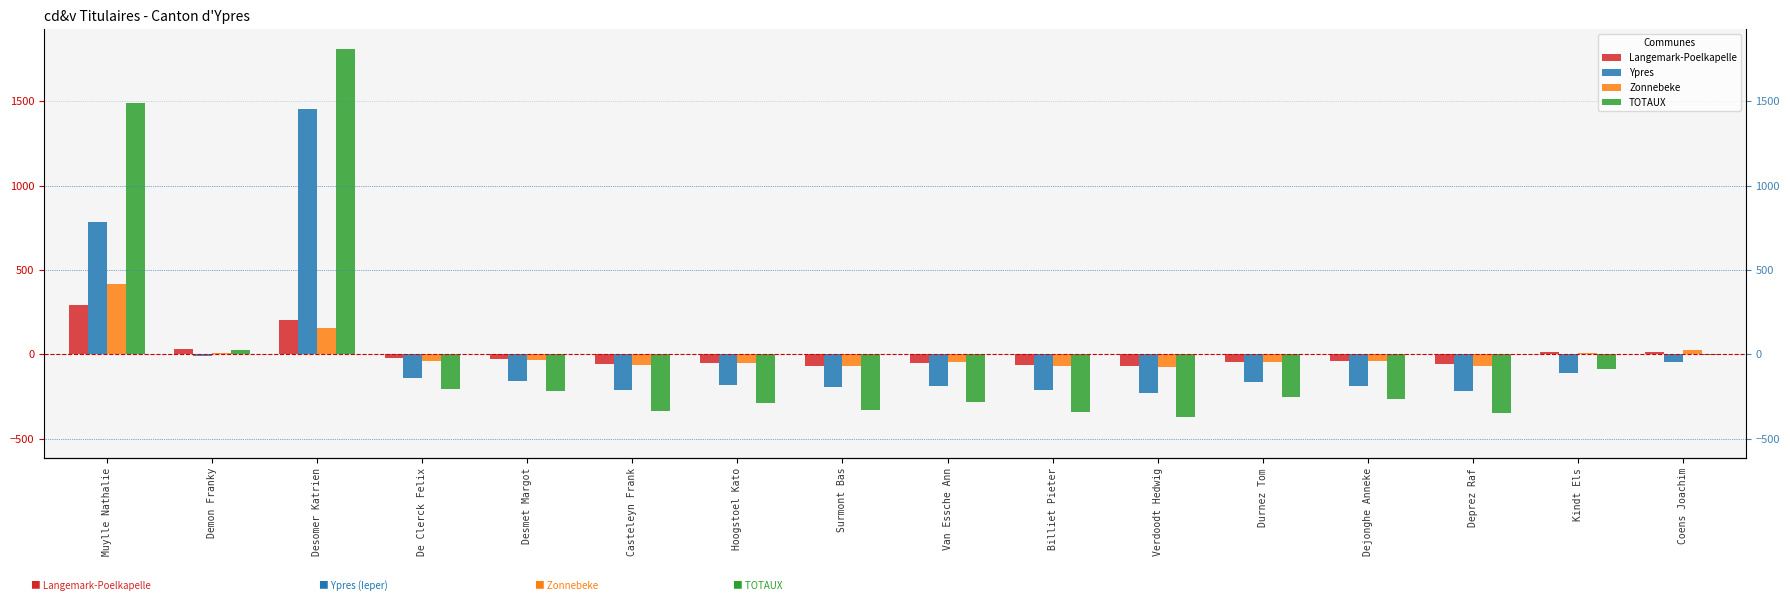

Between Casteleyn Frank and Verdoodt Hedwig, which series saw the biggest shift?

TOTAUX